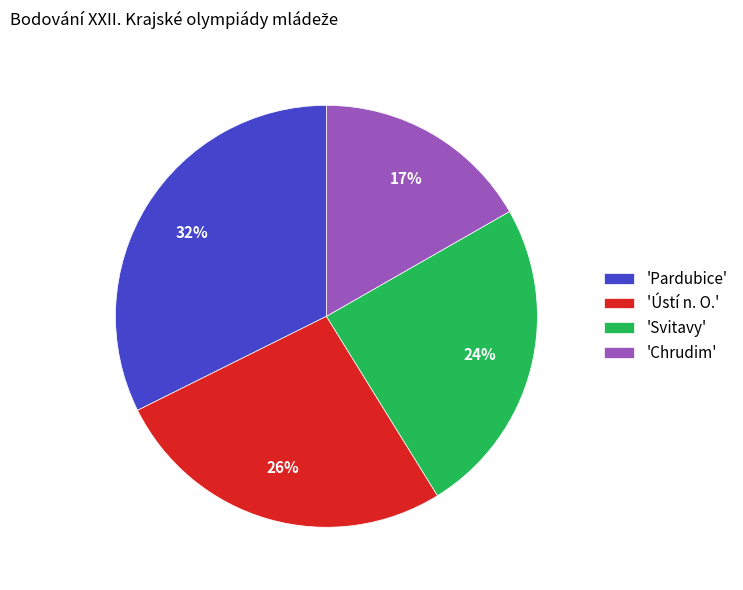

Which category has the smallest portion of the pie?

'Chrudim'